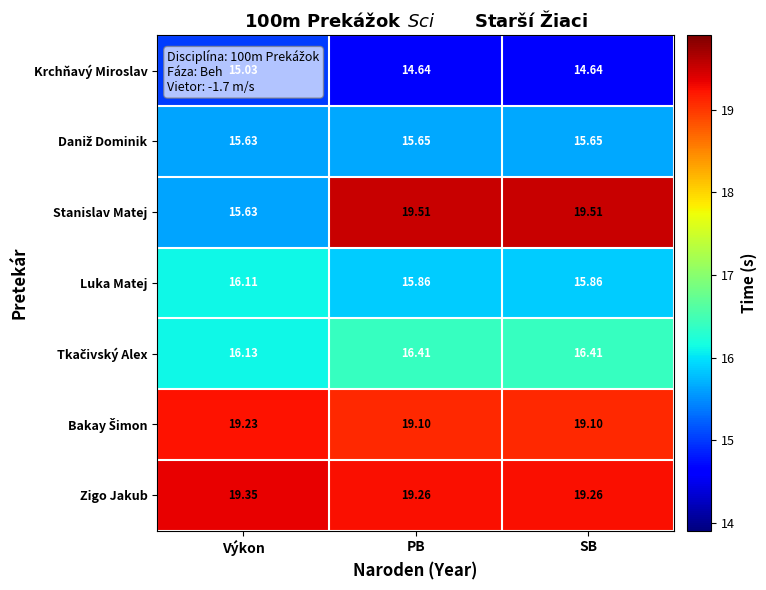

At which label does Stanislav Matej reach its minimum?

Výkon